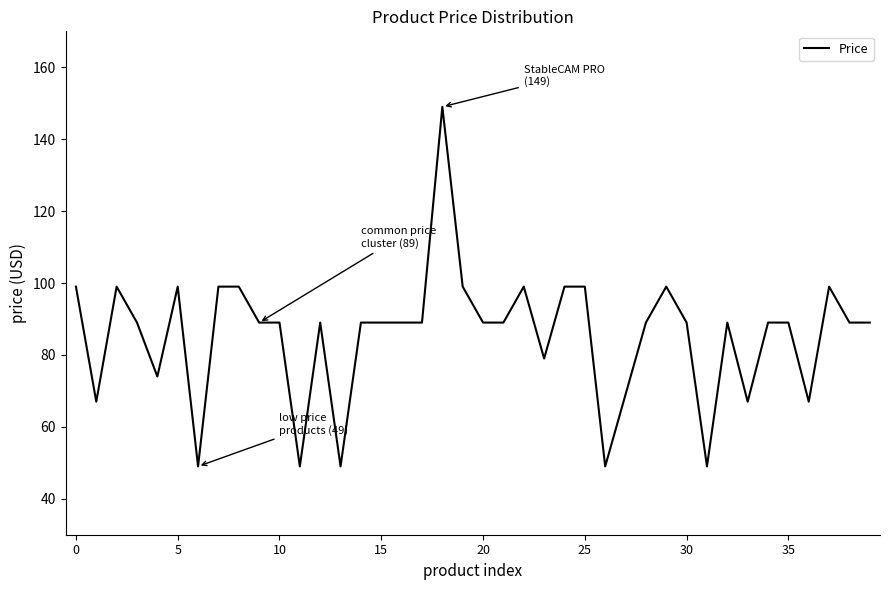

What is the minimum value shown in the chart?

49